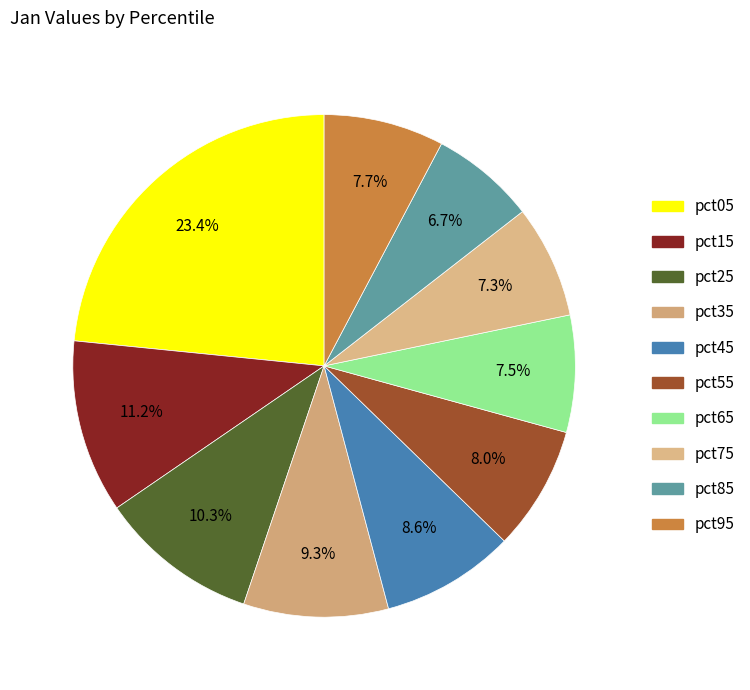

Does pct45 represent more than half of the total?

No